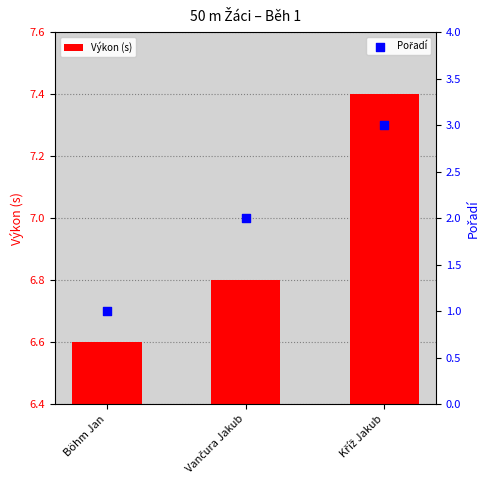

Is the value of Výkon (s) at Vančura Jakub greater than the value of Pořadí at Böhm Jan?

Yes